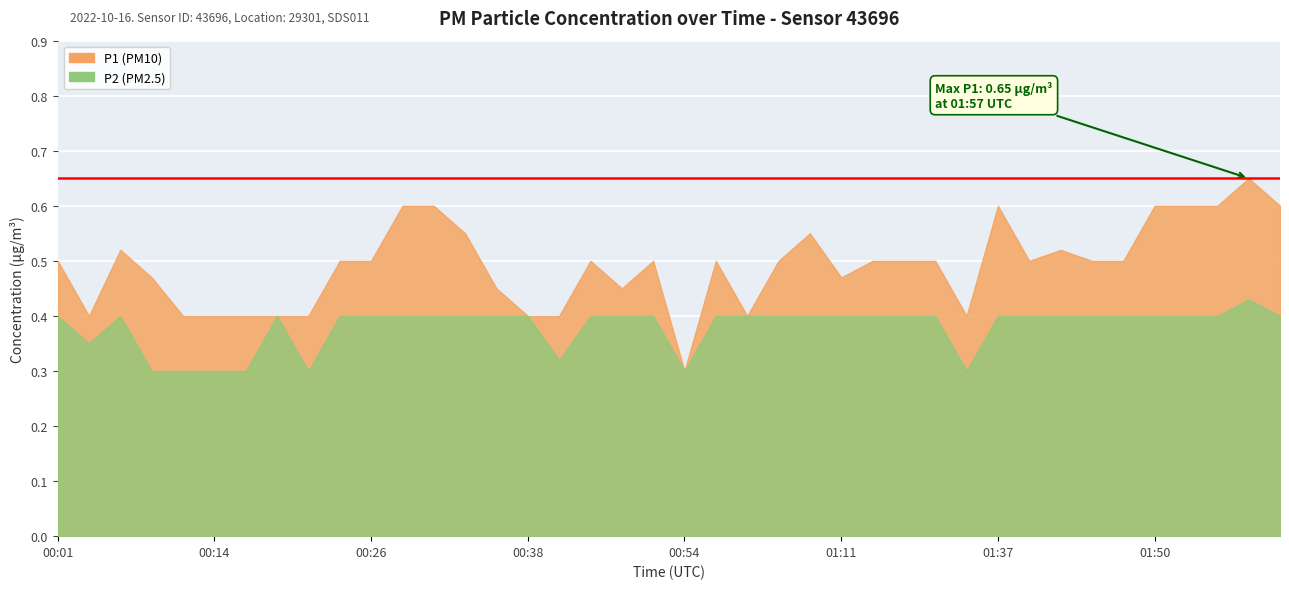

True or false: P1 and P2 cross at least once.

False